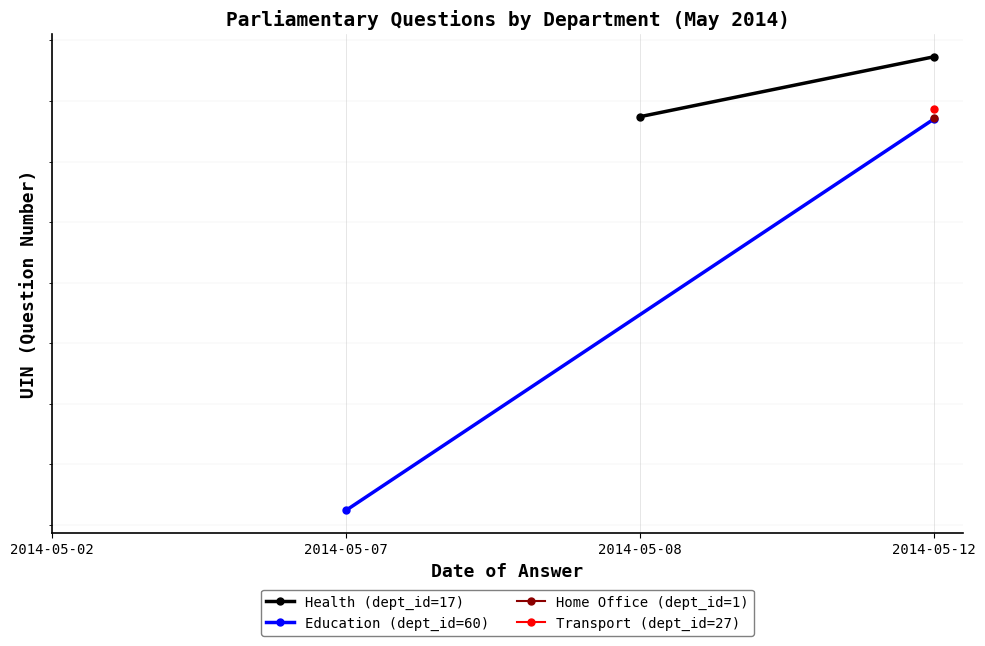

Is the value of Education (dept_id=60) at 2014-05-02 greater than the value of Health (dept_id=17) at 2014-05-07?

No